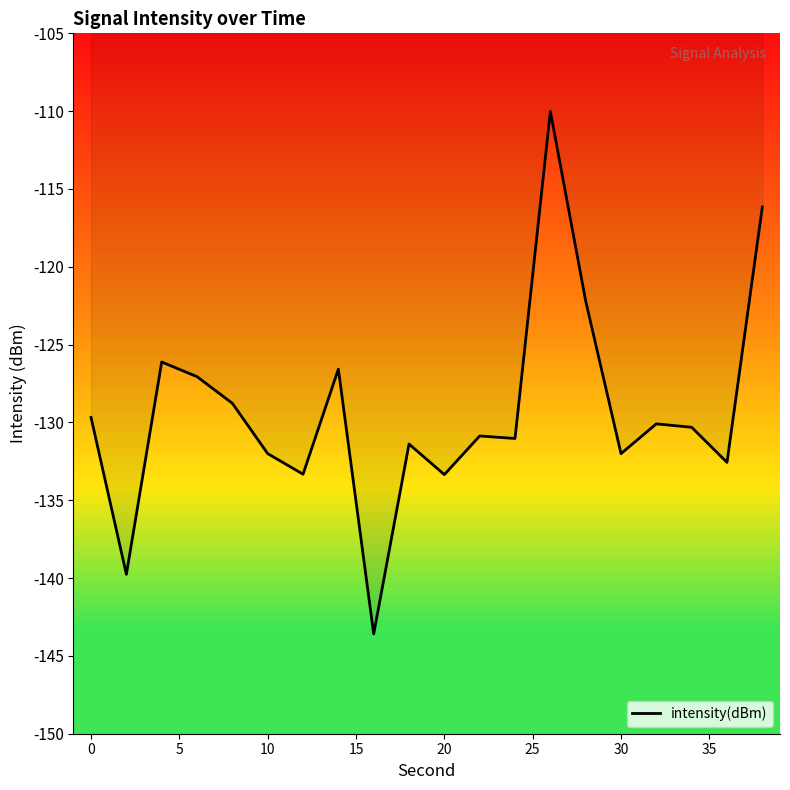

What is the maximum value shown in the chart?

-110.0